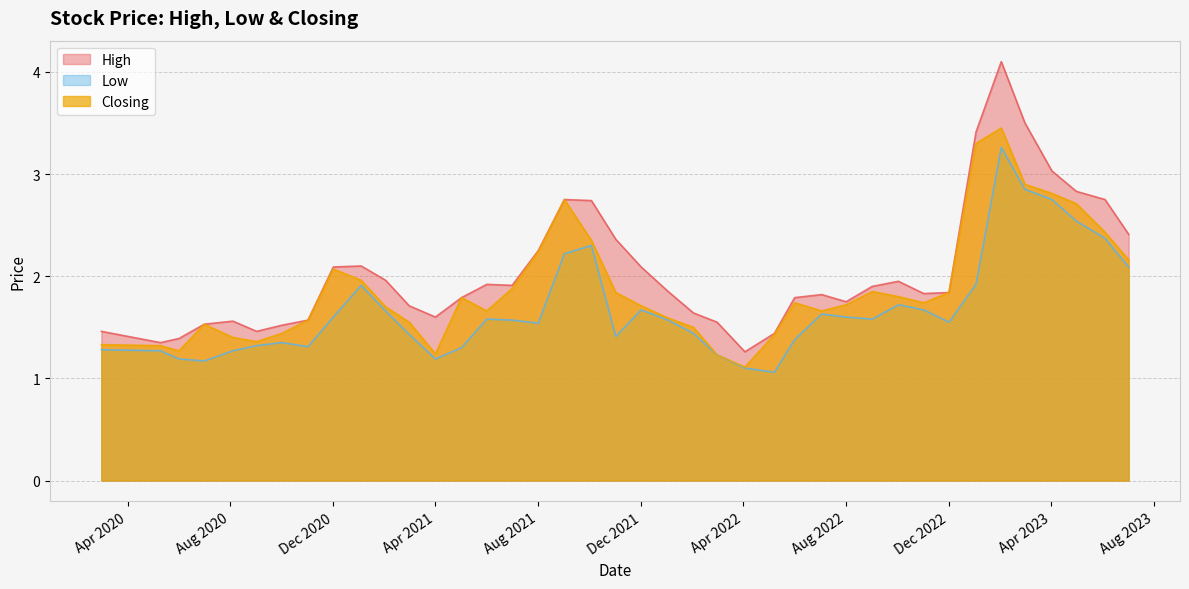

What is the minimum value shown in the chart?

1.1